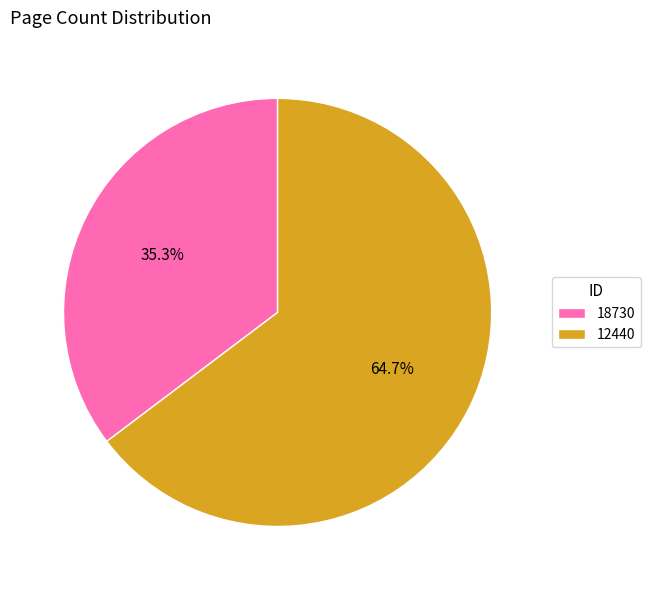

To the nearest percent, what portion does 18730 represent?

35%